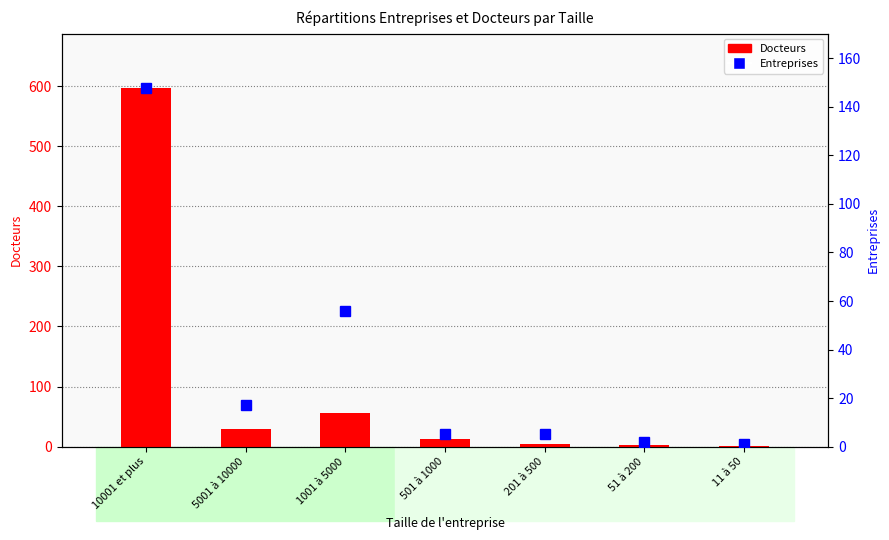

Where does the Docteurs series first go above 13?

10001 et plus